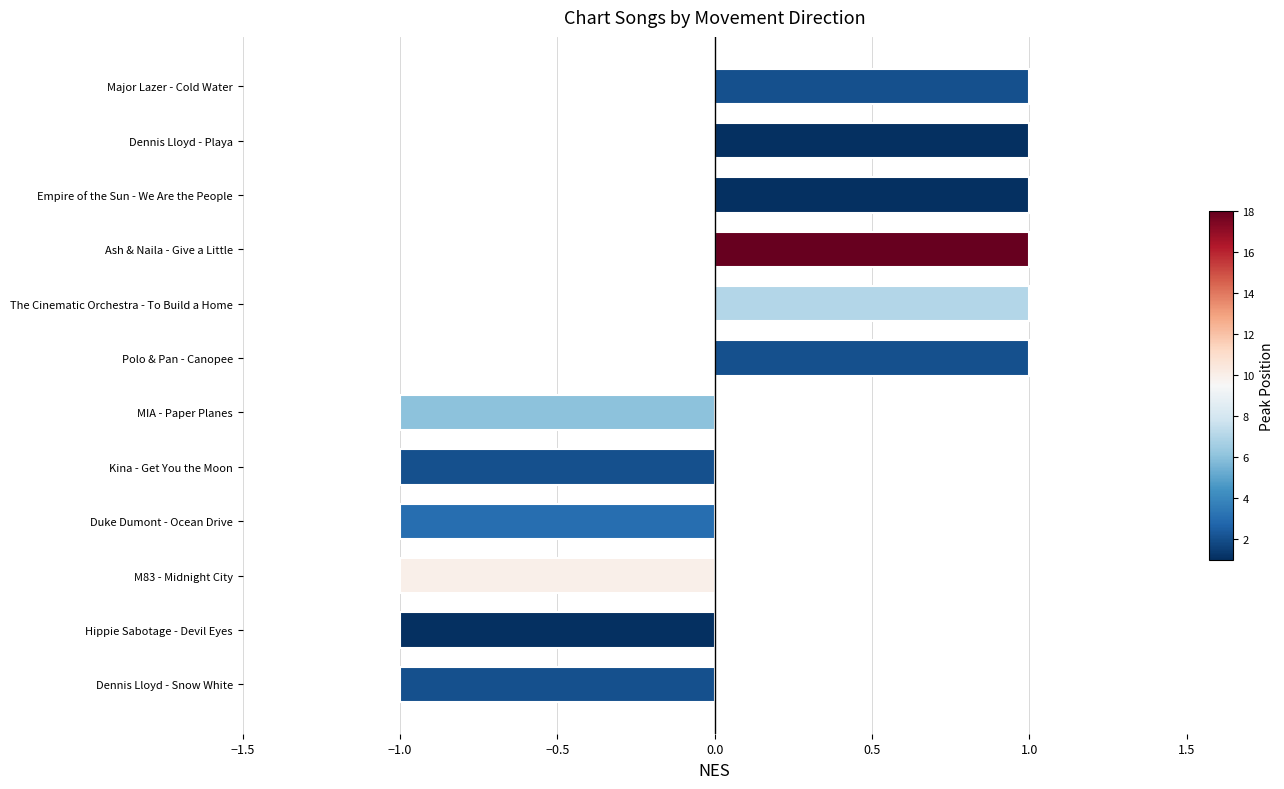

The chart shows a value of -2 at MIA - Paper Planes. True or false?

False